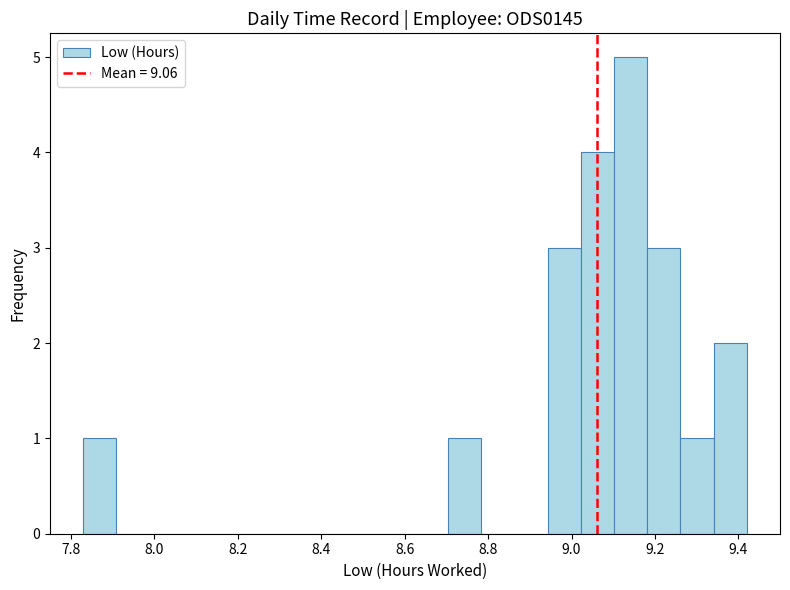

Read against the x-axis, roughly where is the centre of the tallest bar?

9.14